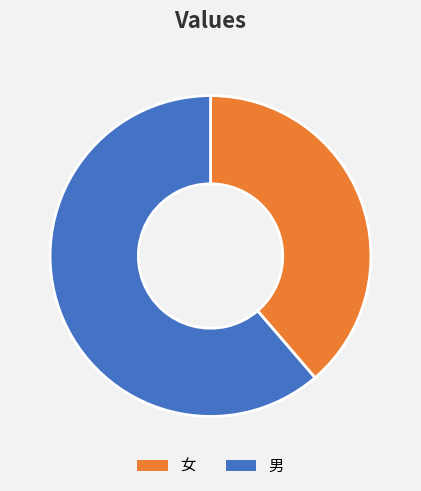

Rank the categories by value from highest to lowest.

男, 女